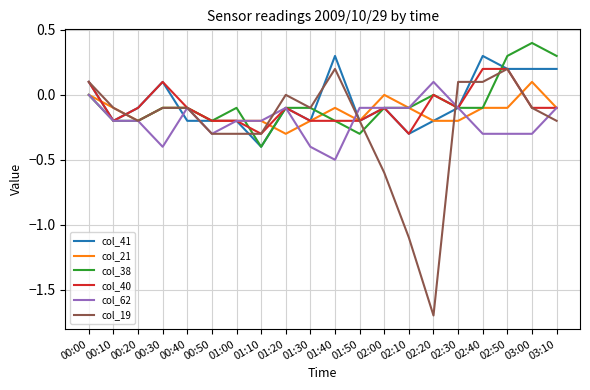

What is the maximum value shown in the chart?

0.4